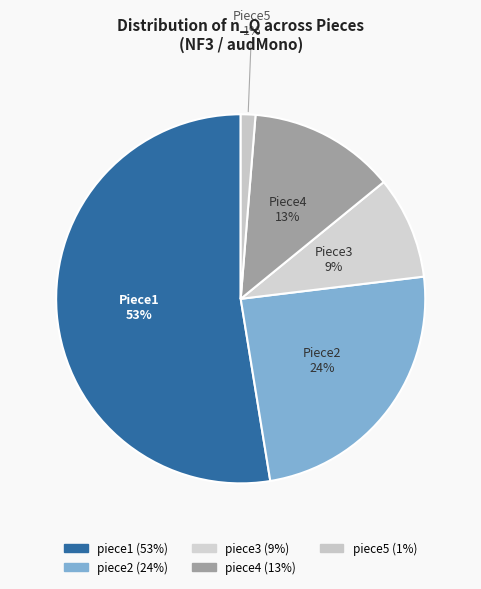

How many slices are in this pie chart?

5